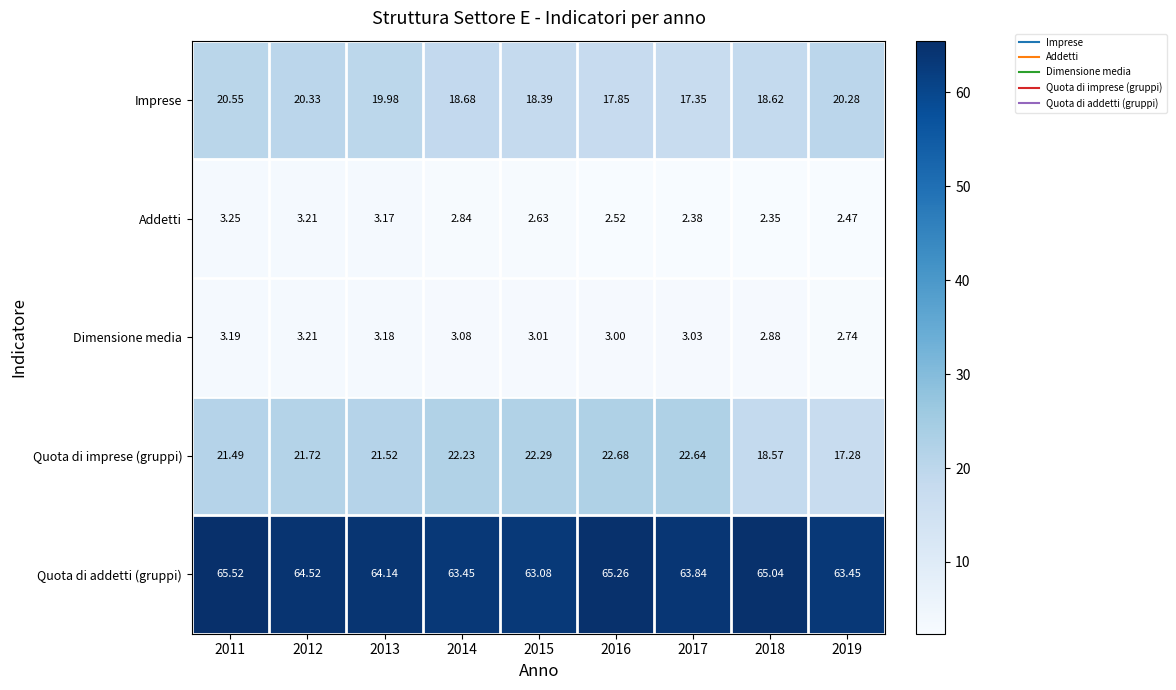

Which series has the largest total across all categories?

Quota di addetti (gruppi)